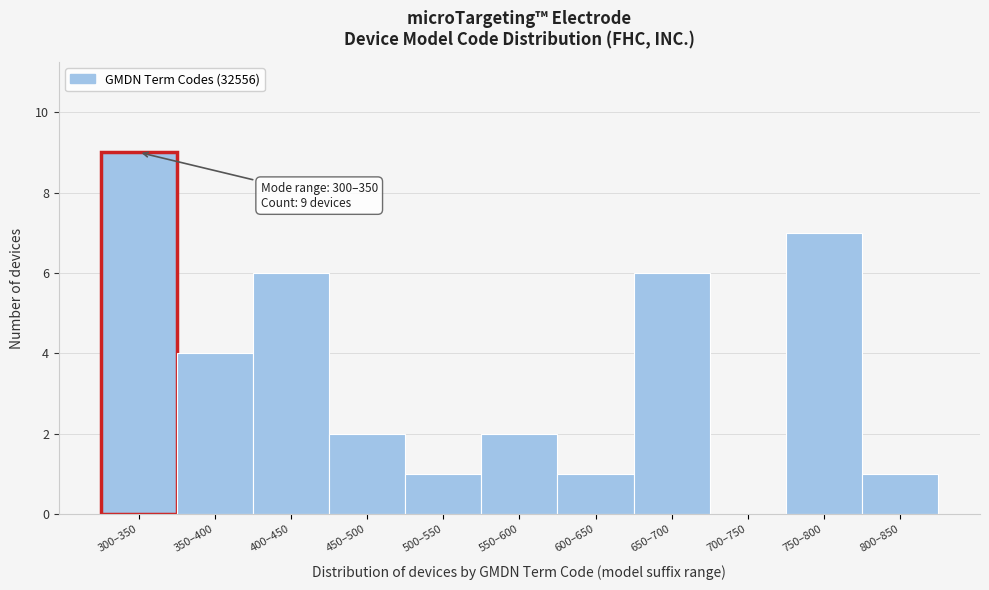

Reading left to right, what are all the values shown in this chart?

300–350=9	350–400=4	400–450=6	450–500=2	500–550=1	550–600=2	600–650=1	650–700=6	700–750=0	750–800=7	800–850=1